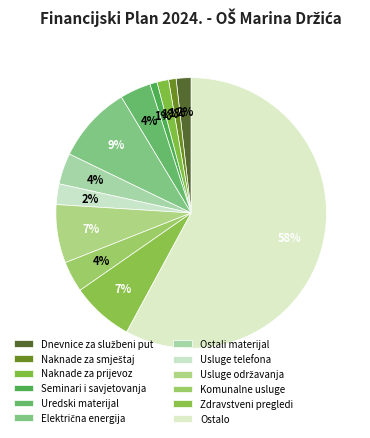

Is it true that Ostali materijal is 12% of the pie?

False